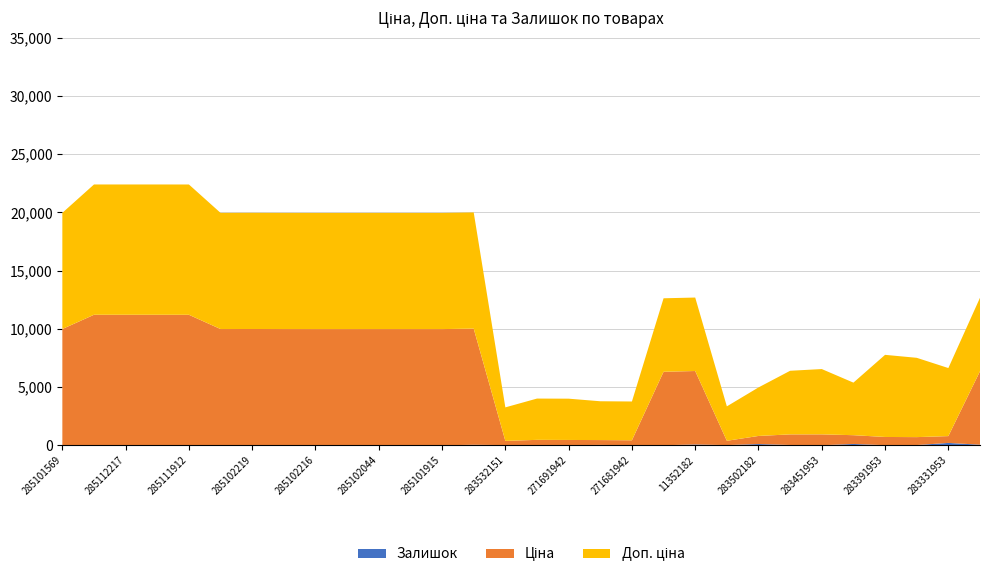

Reading left to right, extract all data points from this chart.

Ціна: 9975.0	11188.2	11188.2	11188.2	11188.2	9975.0	9975.0	9975.0	9975.0	9975.0	9975.0	9975.0	9975.0	9975.0	359.9	443.1	443.1	416.6	416.6	6308.8	6308.8	369.5	694.3	910.4	934.5	752.2	705.1	681.0	584.4	6308.8
Доп. ціна: 9975.0	11188.2	11188.2	11188.2	11188.2	9975.0	9975.0	9975.0	9975.0	9975.0	9975.0	9975.0	9975.0	9975.0	2878.8	3545.0	3545.0	3332.5	3332.5	6308.8	6308.8	2955.8	4165.6	5462.3	5607.2	4513.3	7051.3	6809.8	5843.9	6308.8
Залишок: 7.0	17.0	17.0	17.0	15.0	4.0	9.0	3.0	0.0	0.0	1.0	0.0	0.0	42.0	15.0	22.0	13.0	30.0	10.0	3.0	67.0	15.0	106.0	24.0	2.0	113.0	8.0	19.0	202.0	49.0